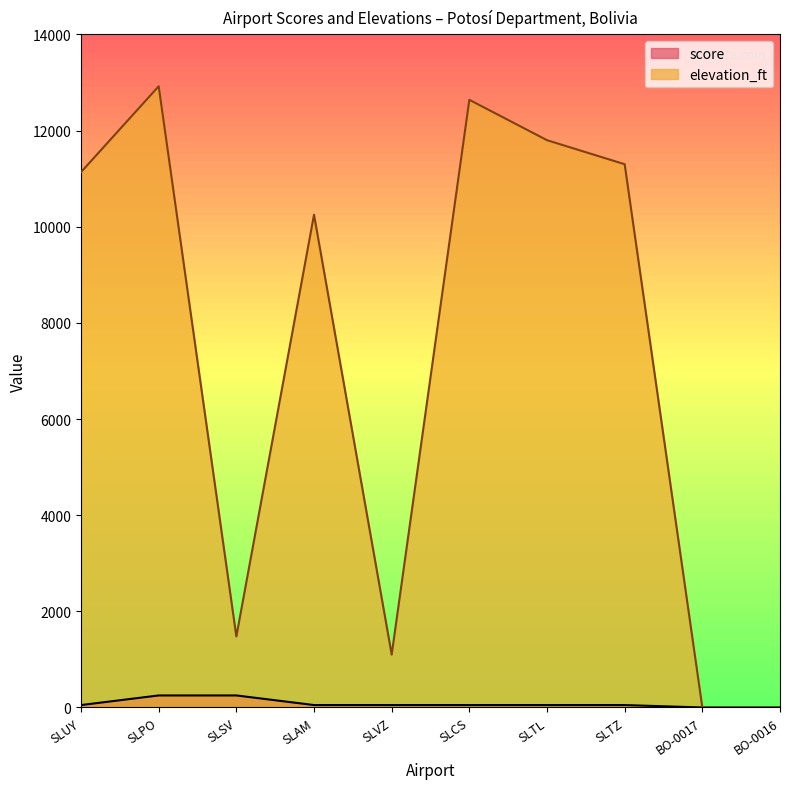

At which label does elevation_ft reach its peak?

SLPO